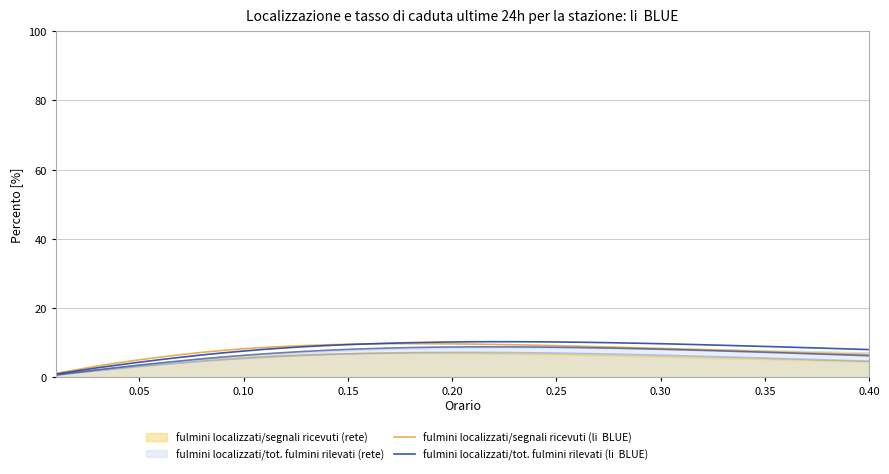

At how many categories does at least one series exceed 1?

40